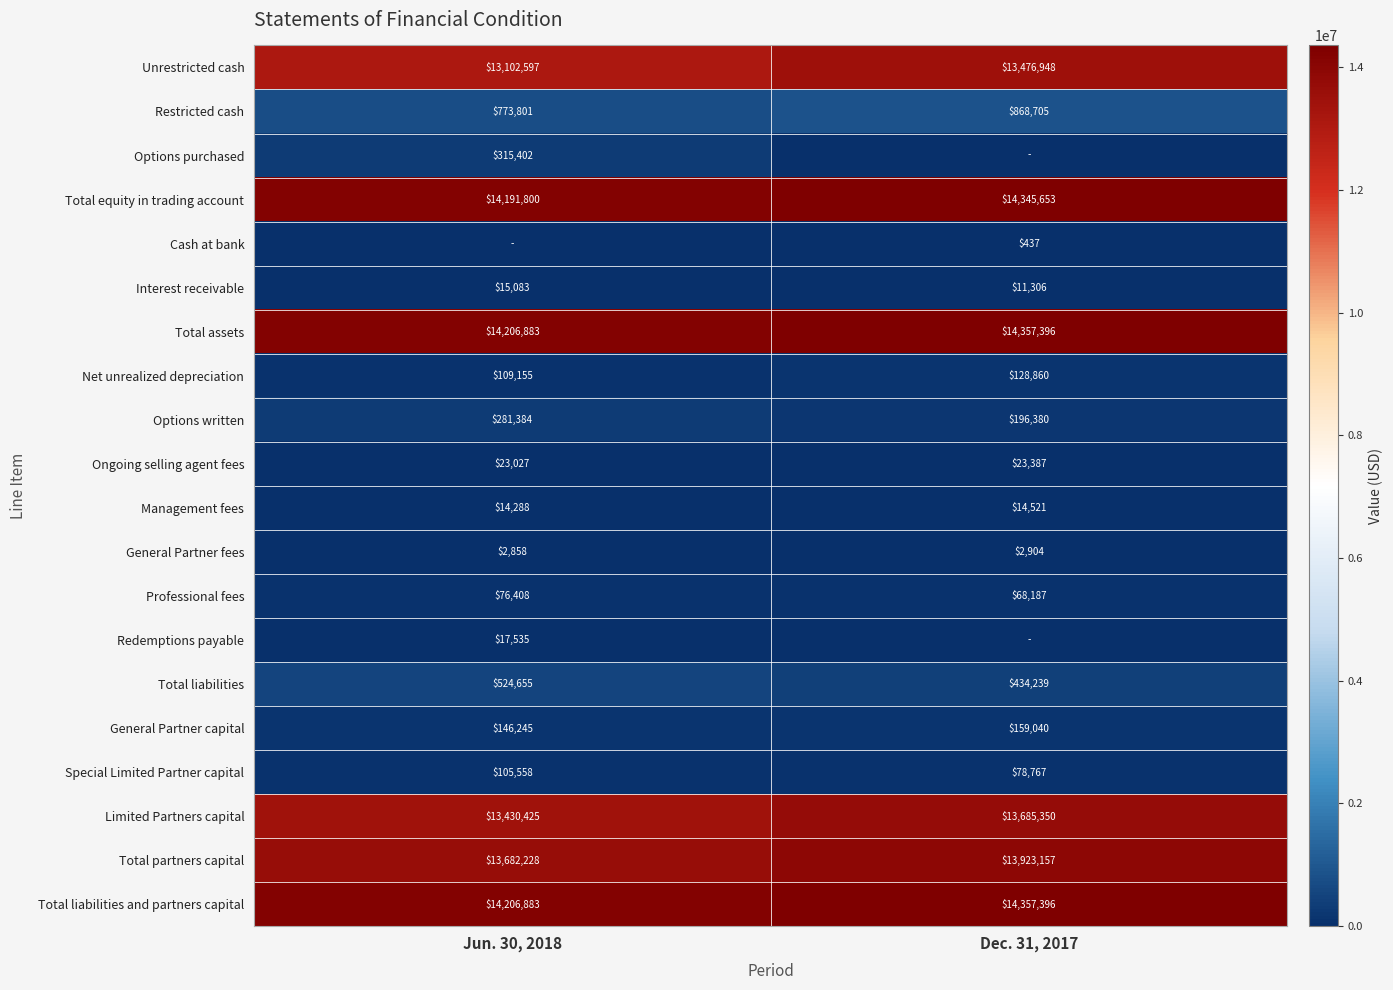

The Interest receivable series shows 15083 at Jun. 30, 2018. True or false?

True